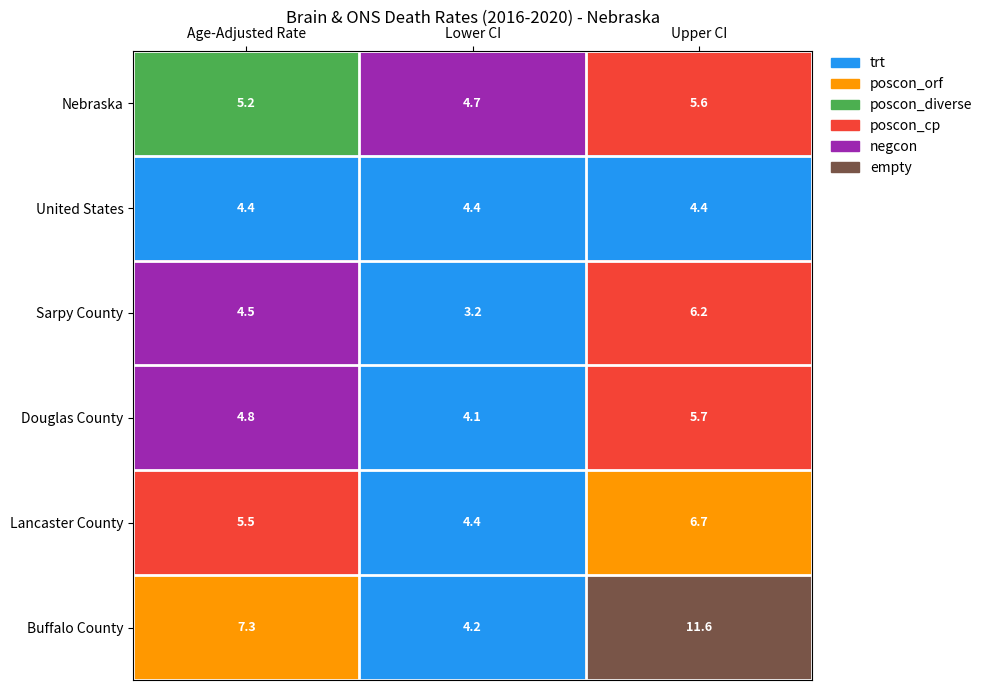

What is the difference between the highest and lowest values at Lower CI?

1.5